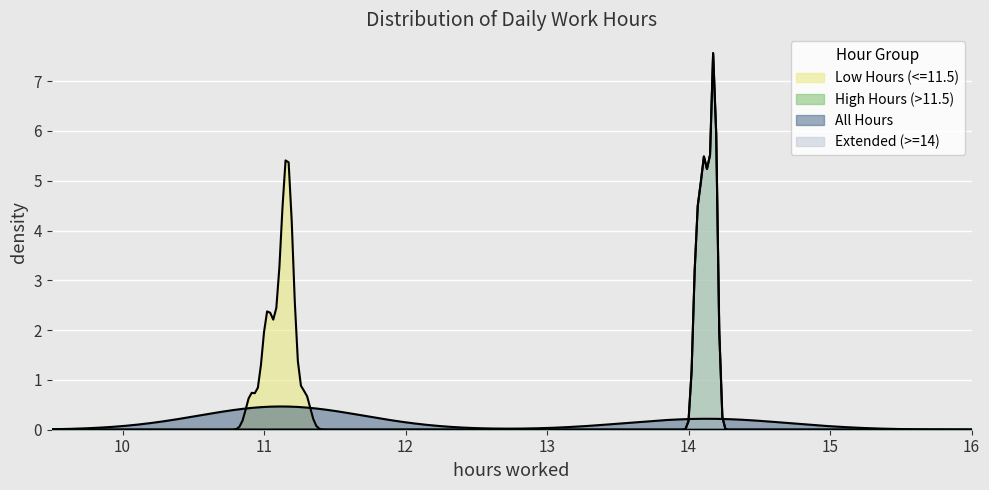

How many interior local valleys (lower than both neighbors) does the data have?

8